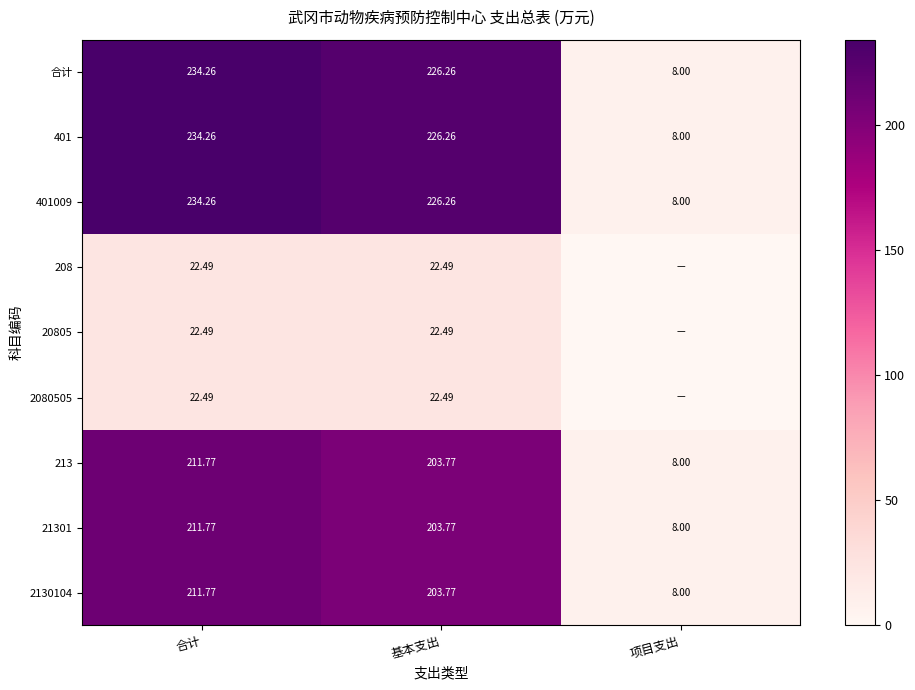

What is the difference between the maximum and minimum values in the 401 series?

226.3